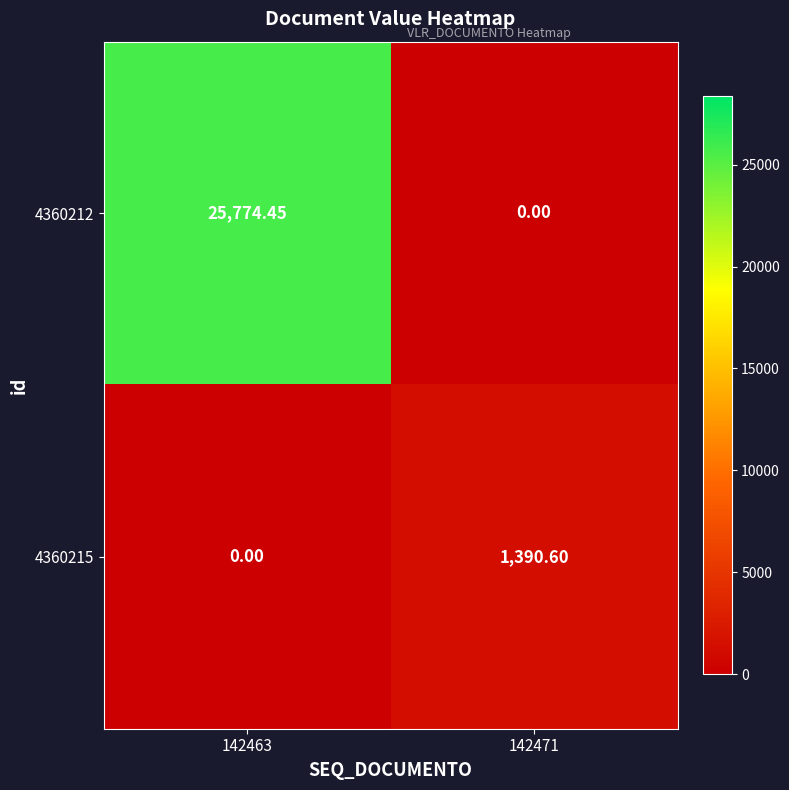

Reading left to right, what are all the values shown in this chart?

4360212: 142463=25774.5	142471=0.0
4360215: 142463=0.0	142471=1390.6